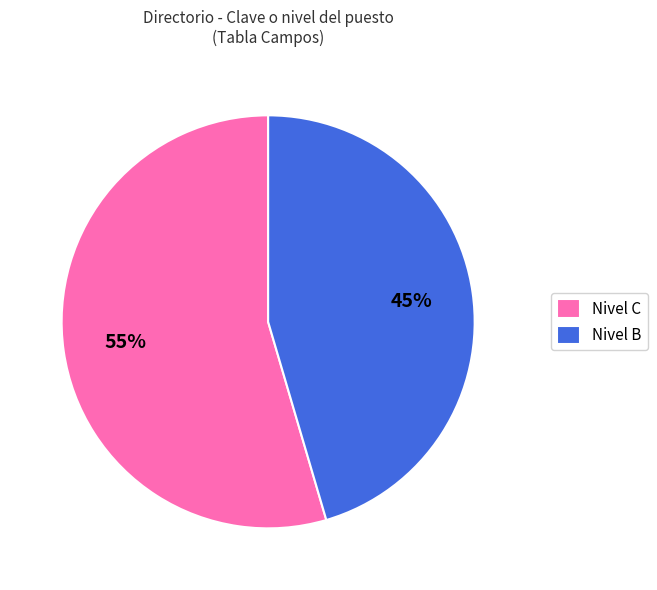

Is it true that Nivel B is 32% of the pie?

False